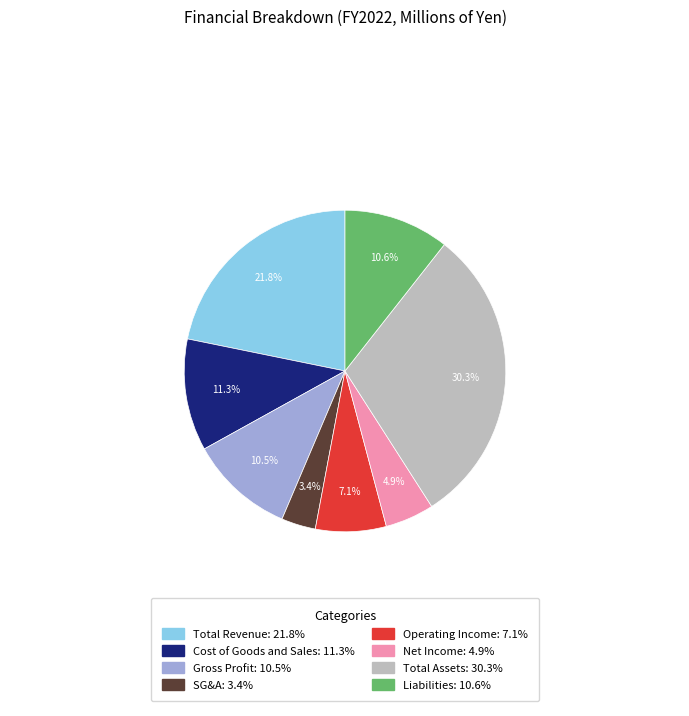

Is it true that Cost of Goods and Sales is 2% of the pie?

False